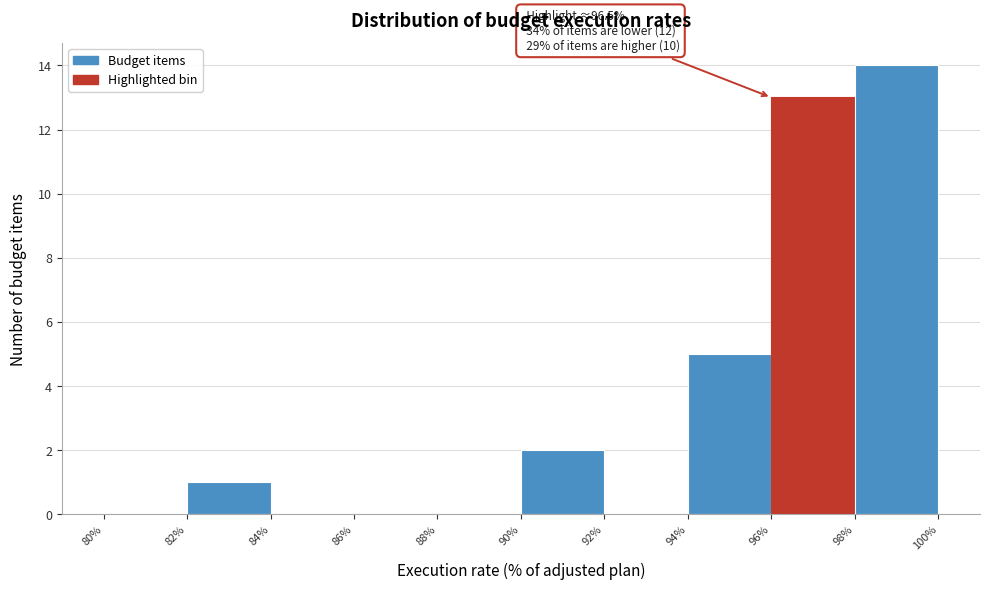

Which range on the x-axis has the tallest bar?

98% to 100%